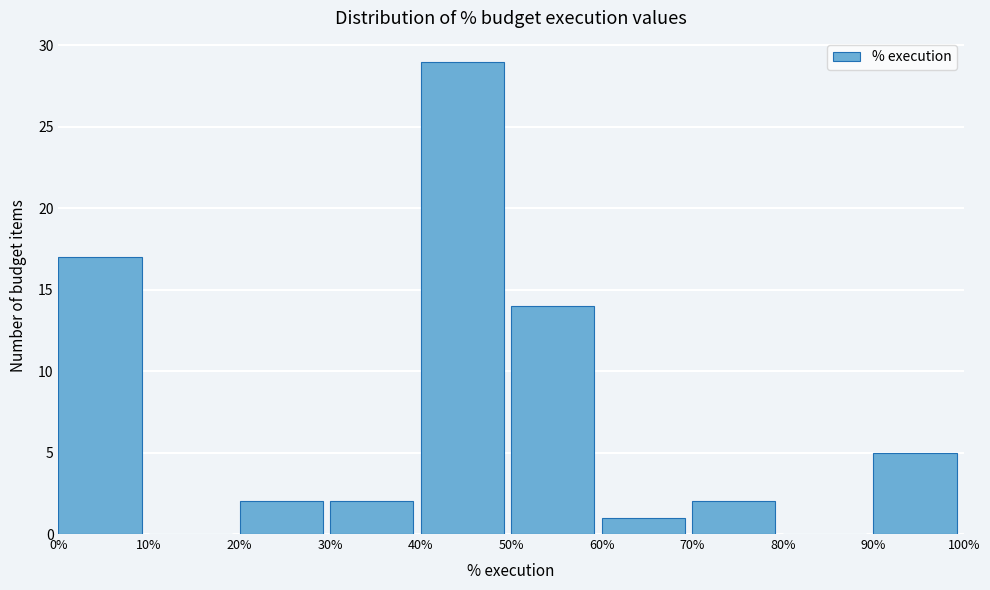

How tall is the bar that spans 30% to 40% on the x-axis? The values are not printed on the chart, so give them approximately, as read against the axis.

2